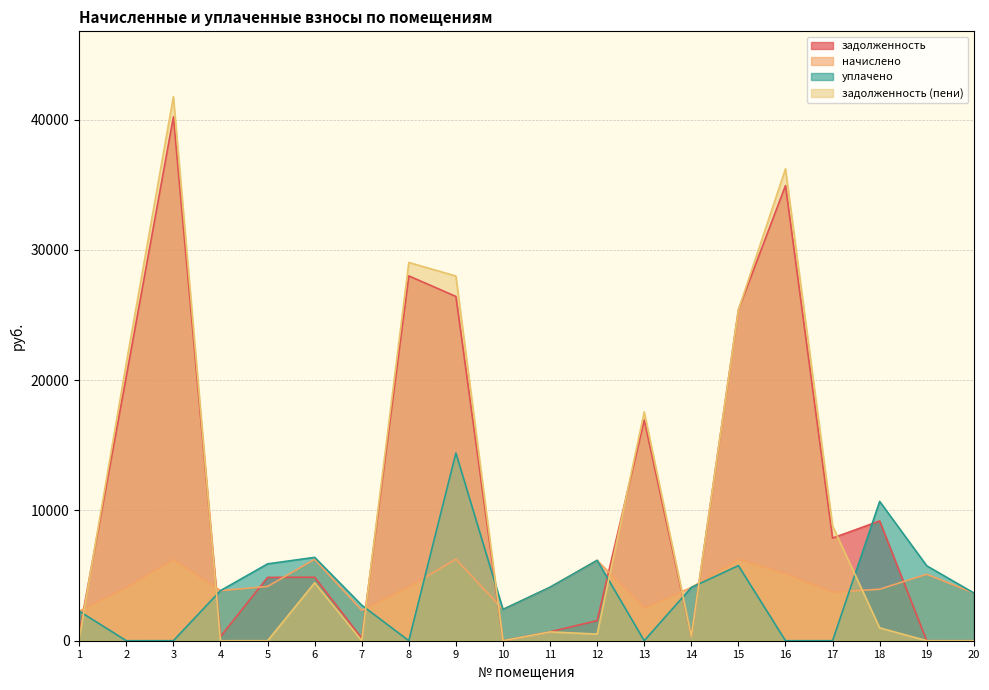

Reading left to right, list all the values displayed in this chart.

задолженность: 567.5	20300.2	40210.9	320.1	4859.4	4876.1	195.0	28004.1	26428.8	0.0	683.8	1541.8	16940.2	340.6	25404.5	34939.1	7879.9	9194.4	0.0	0.0
начислено: 2269.8	4063.8	6232.2	3845.4	4165.2	6247.8	2340.0	4126.2	6263.4	2402.4	4102.8	6169.8	2496.0	4087.2	6247.8	5148.0	3728.4	3954.6	5101.2	3666.0
уплачено: 2269.7	0.0	1.3	3845.5	5900.0	6400.4	2728.5	0.0	14410.1	2403.0	4109.1	6172.1	0.0	4087.2	5764.0	0.0	0.0	10694.0	5751.0	3666.0
задолженность (пени): 189.3	21316.1	41767.7	0.0	0.7	4447.7	1.1	29035.7	27994.7	0.0	676.7	511.8	17564.2	340.6	25394.4	36226.1	8812.0	989.0	1.7	0.7